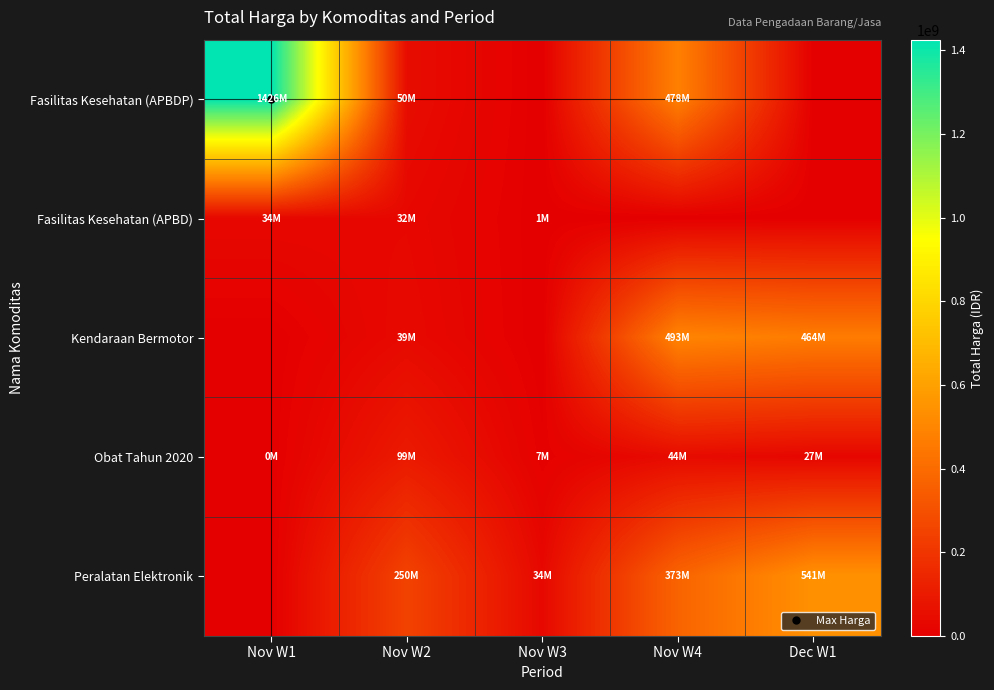

Which series has the widest spread of values?

Fasilitas Kesehatan (APBDP)